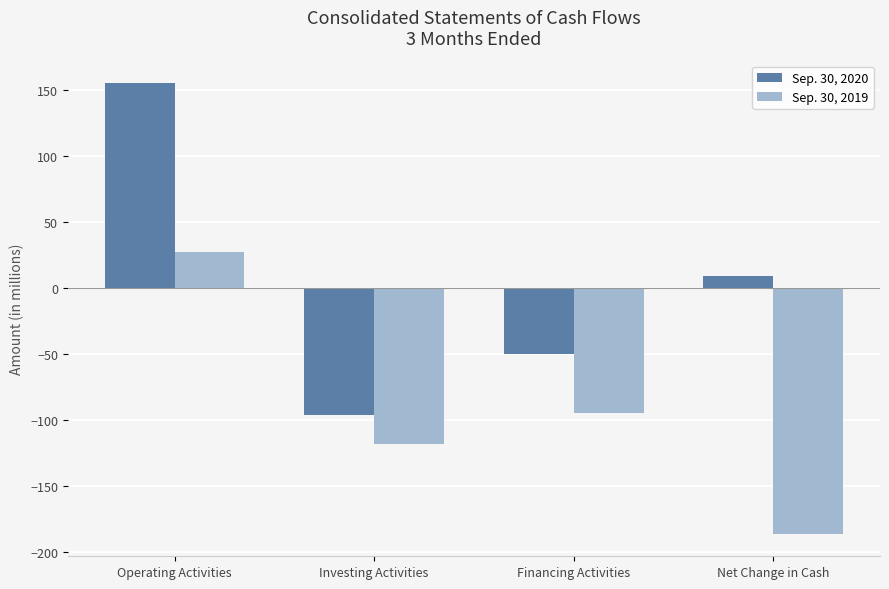

How many values in the Sep. 30, 2019 series are below -95?

2